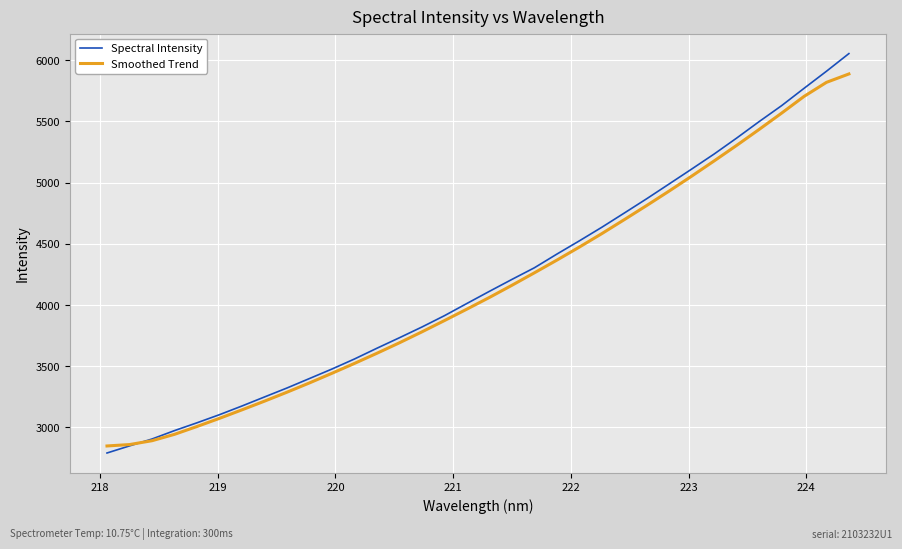

How many times do Spectral Intensity and Smoothed Trend cross each other?

1